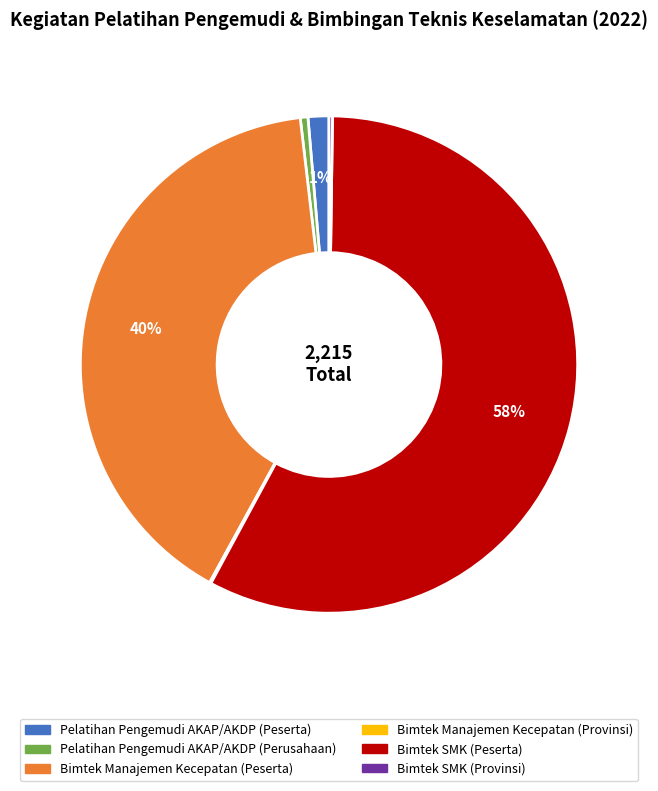

To the nearest percent, what is the average slice percentage?

17%